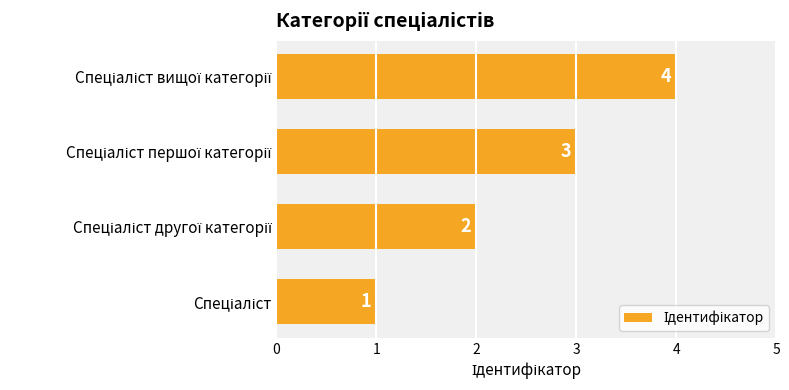

What is the difference between the maximum and minimum values?

3